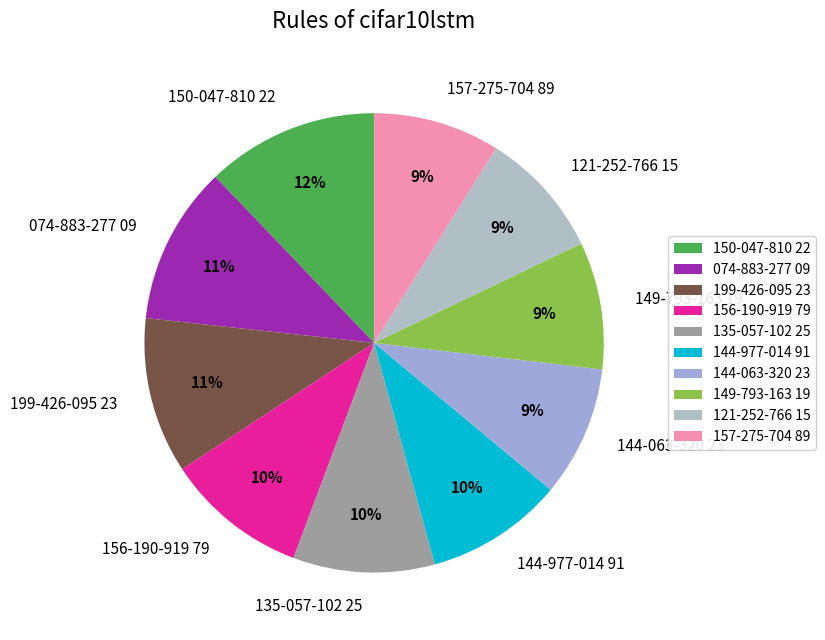

True or false: 144-977-014 91 accounts for 1% of the total.

False